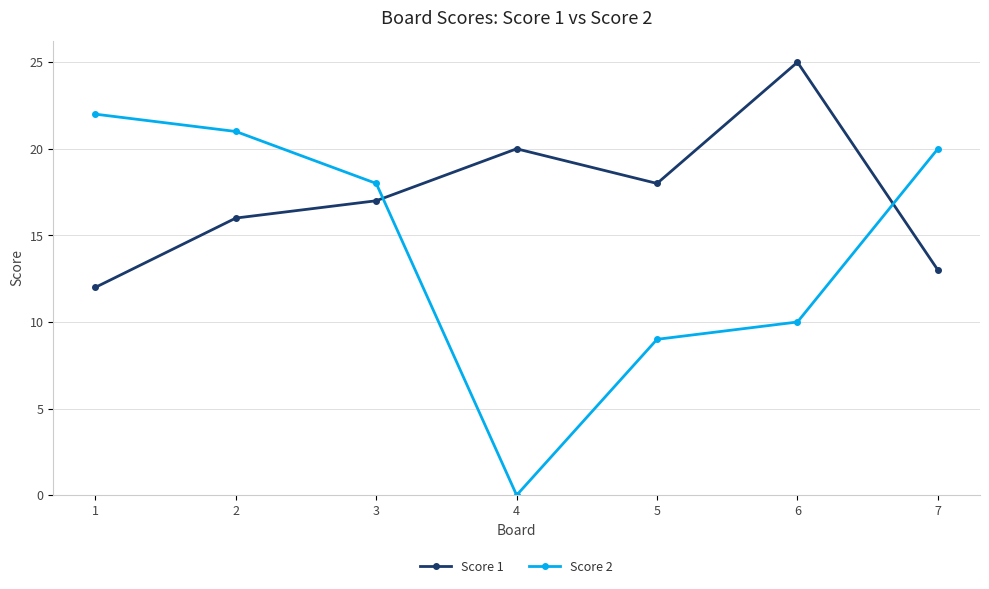

Rank the series by their average value, from lowest to highest.

Score 2, Score 1